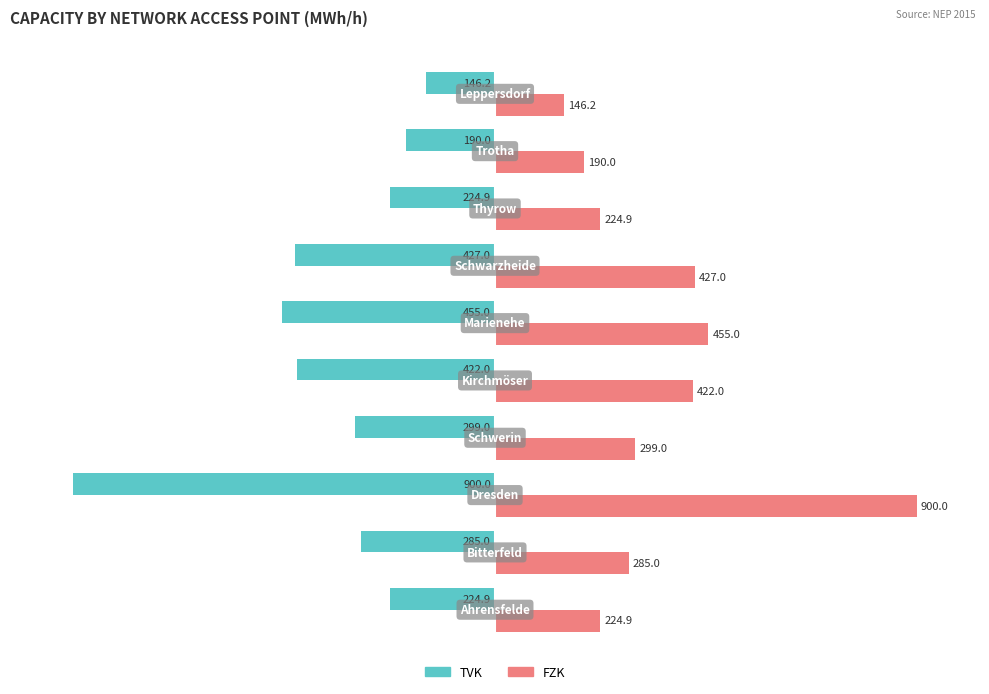

What are all the series names shown in the legend?

TVK, FZK